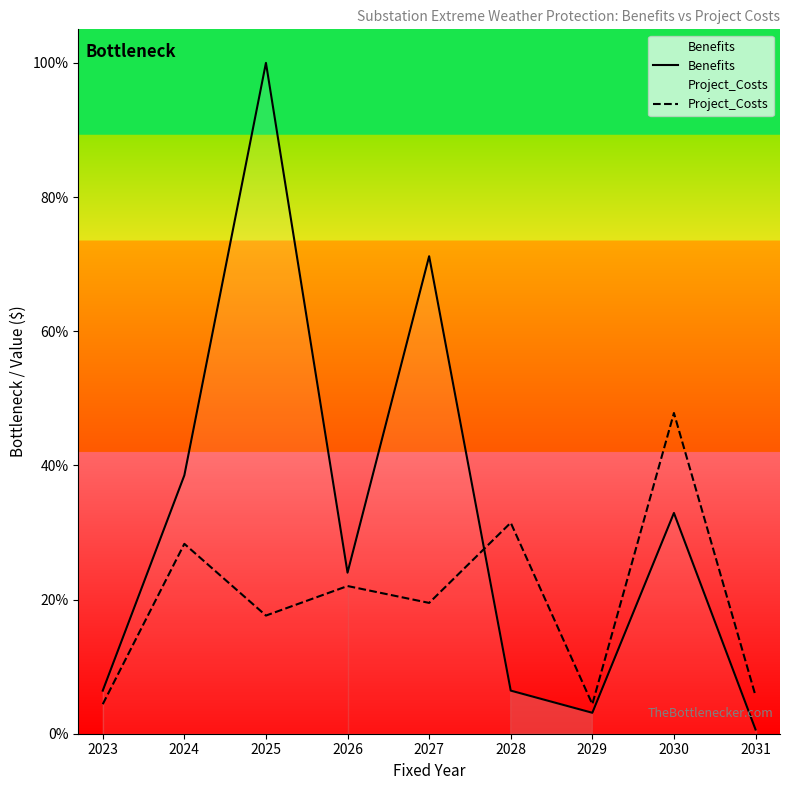

At 2028, list the series in order from largest to smallest.

Project_Costs, Benefits